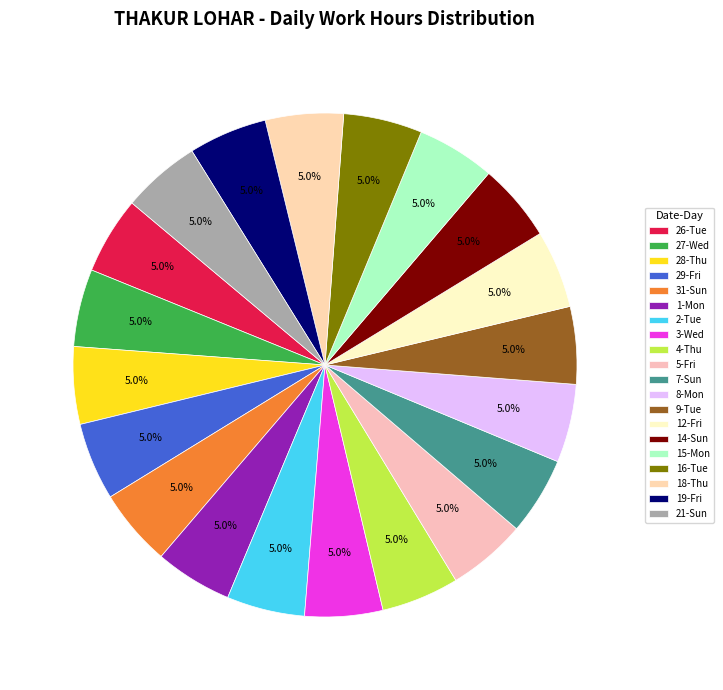

What percentage is NOT represented by 16-Tue?

95.0%